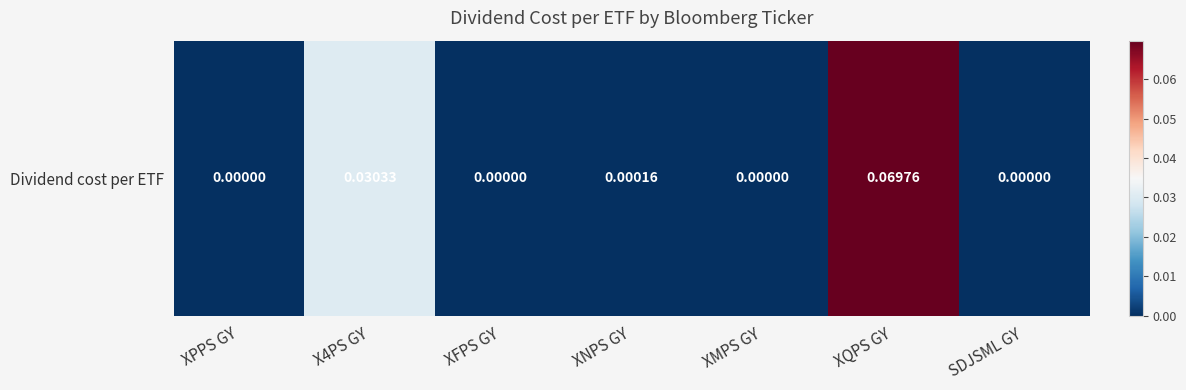

What value does the data have at XQPS GY?

0.1